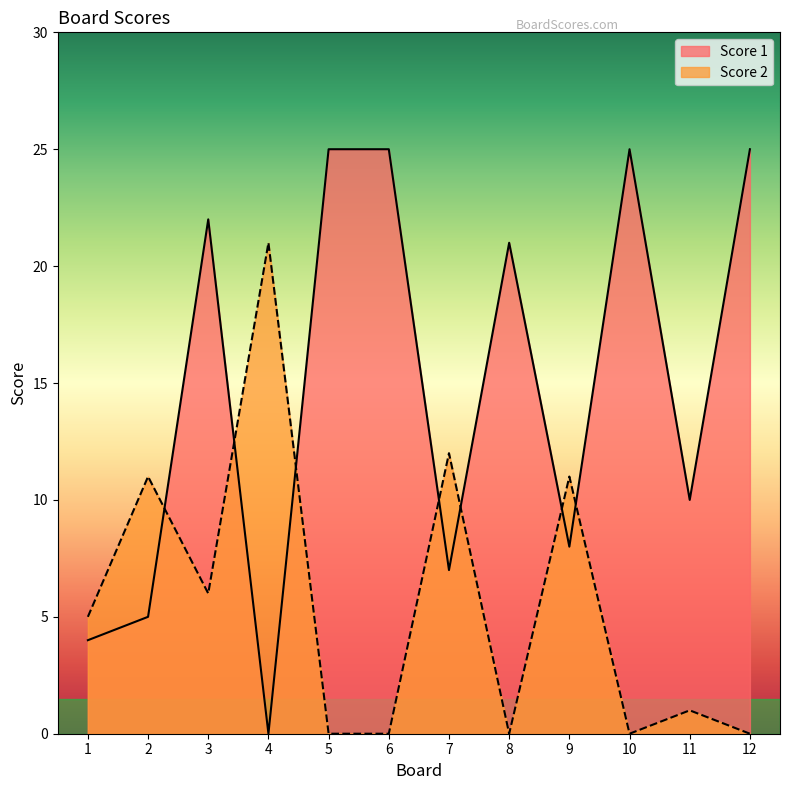

Between 11 and 12, which is larger?

12